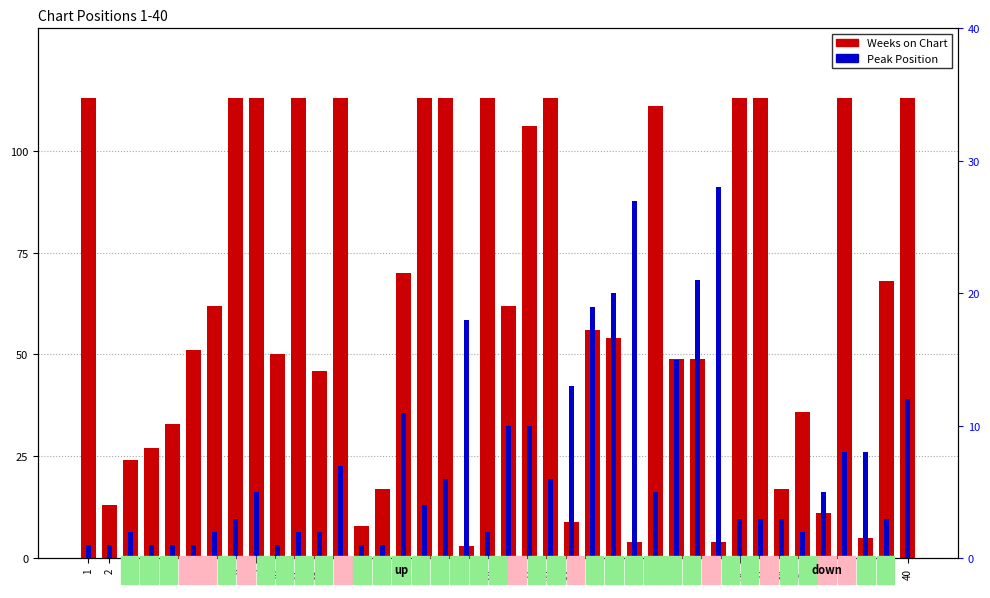

Which series has the widest spread of values?

Weeks on Chart